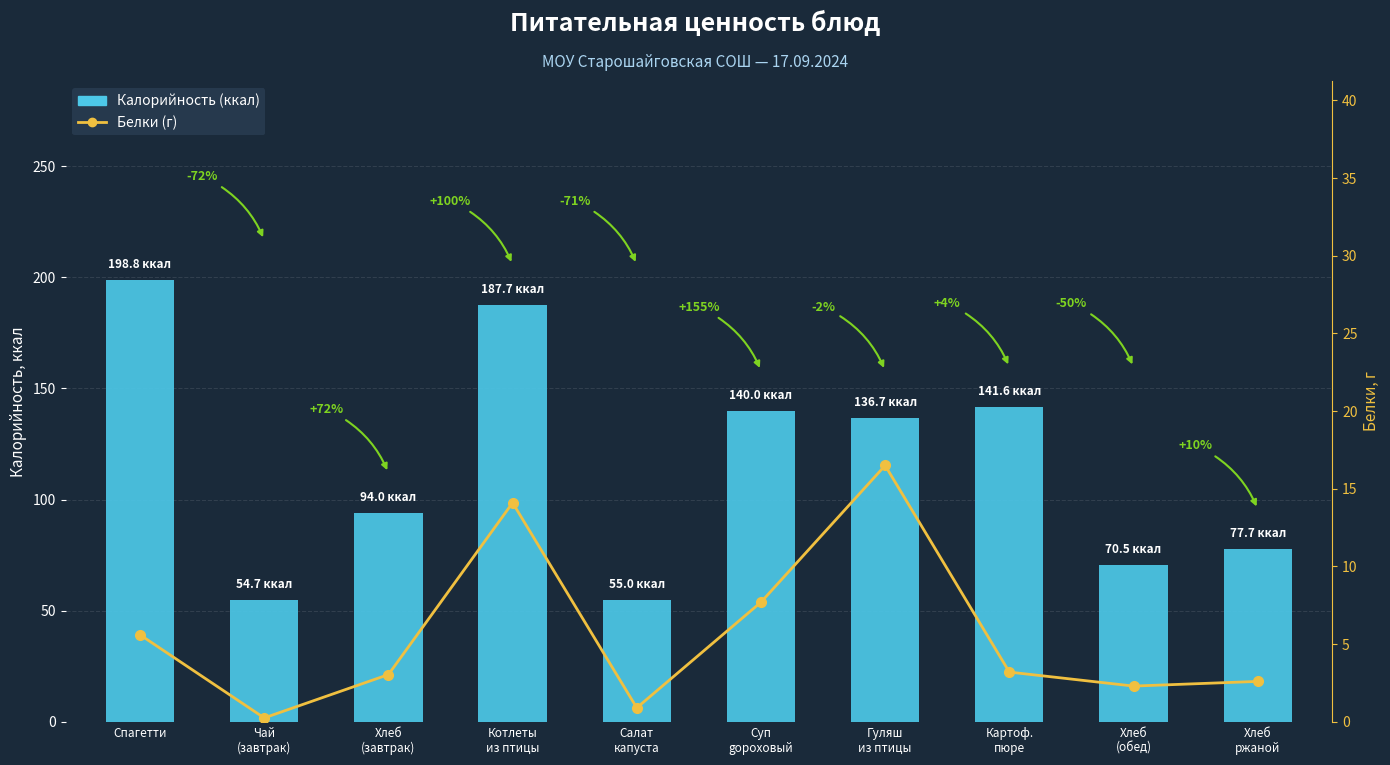

Which label corresponds to the largest value in the chart?

Спагетти